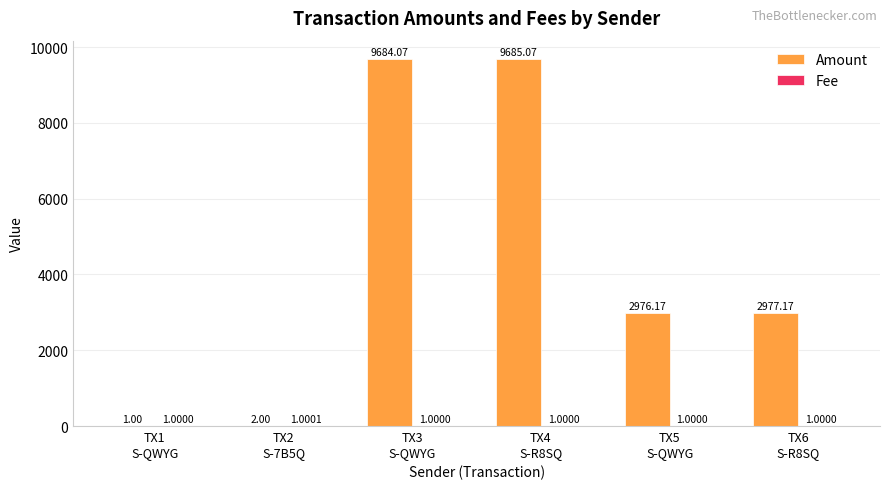

How many groups of bars are there?

6